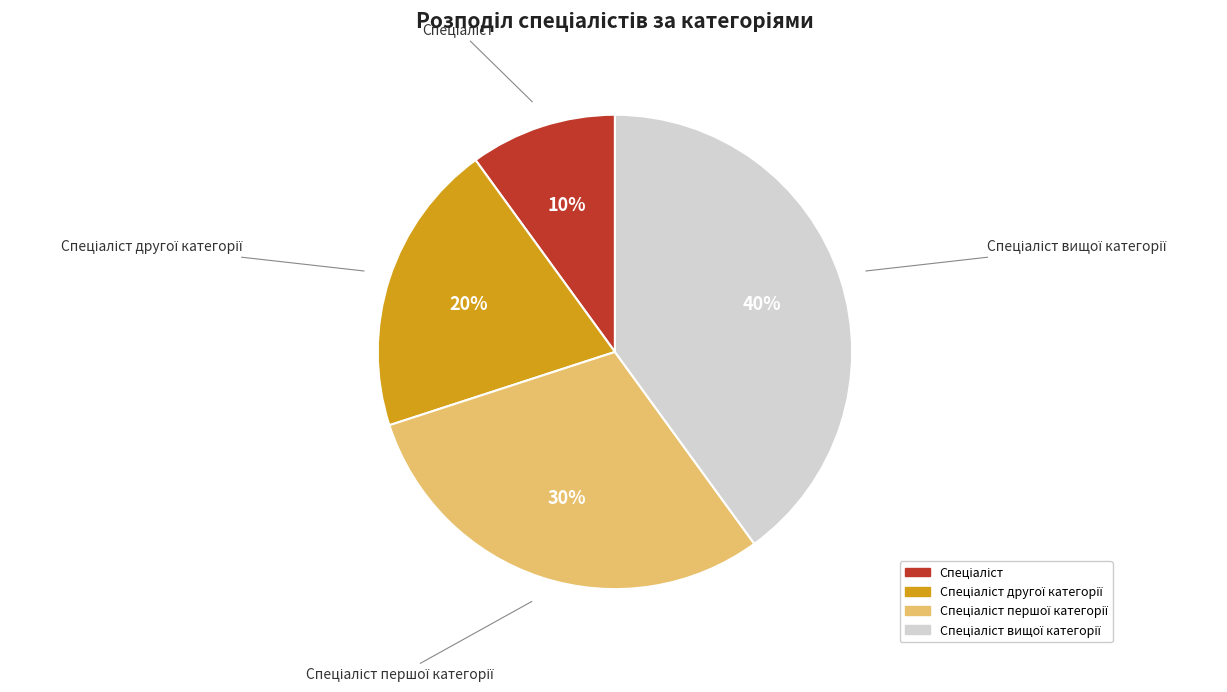

To the nearest percent, what is the average slice percentage?

25%